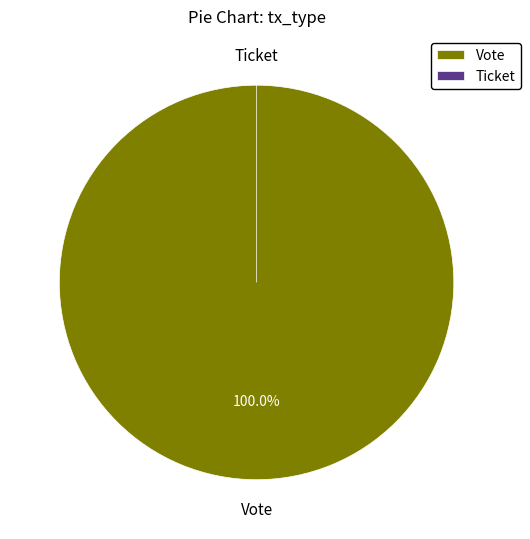

Does any single category account for the majority?

Yes